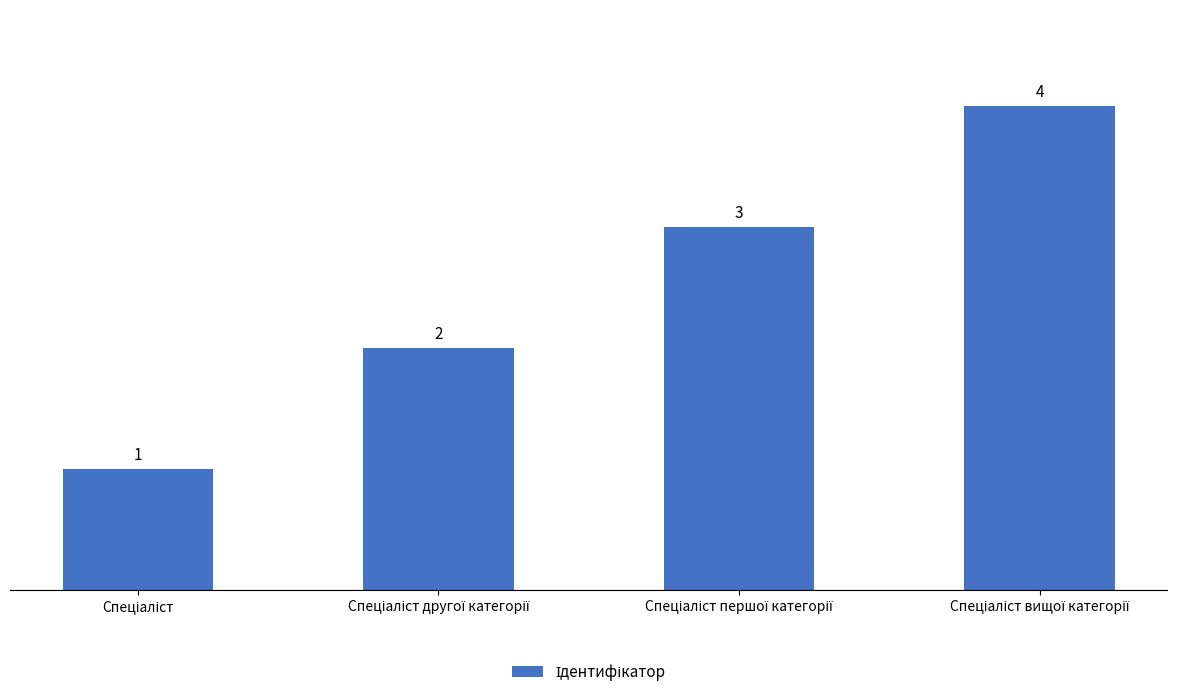

How many values are between 2 and 4?

3